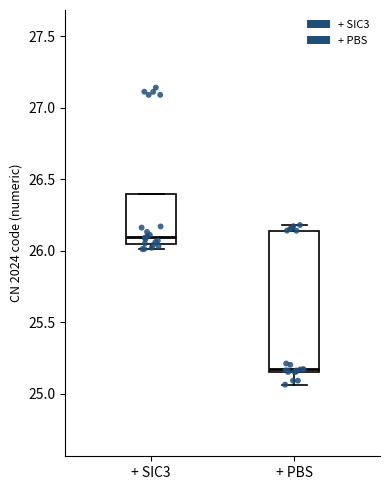

Which box's median line is the highest?

+ SIC3